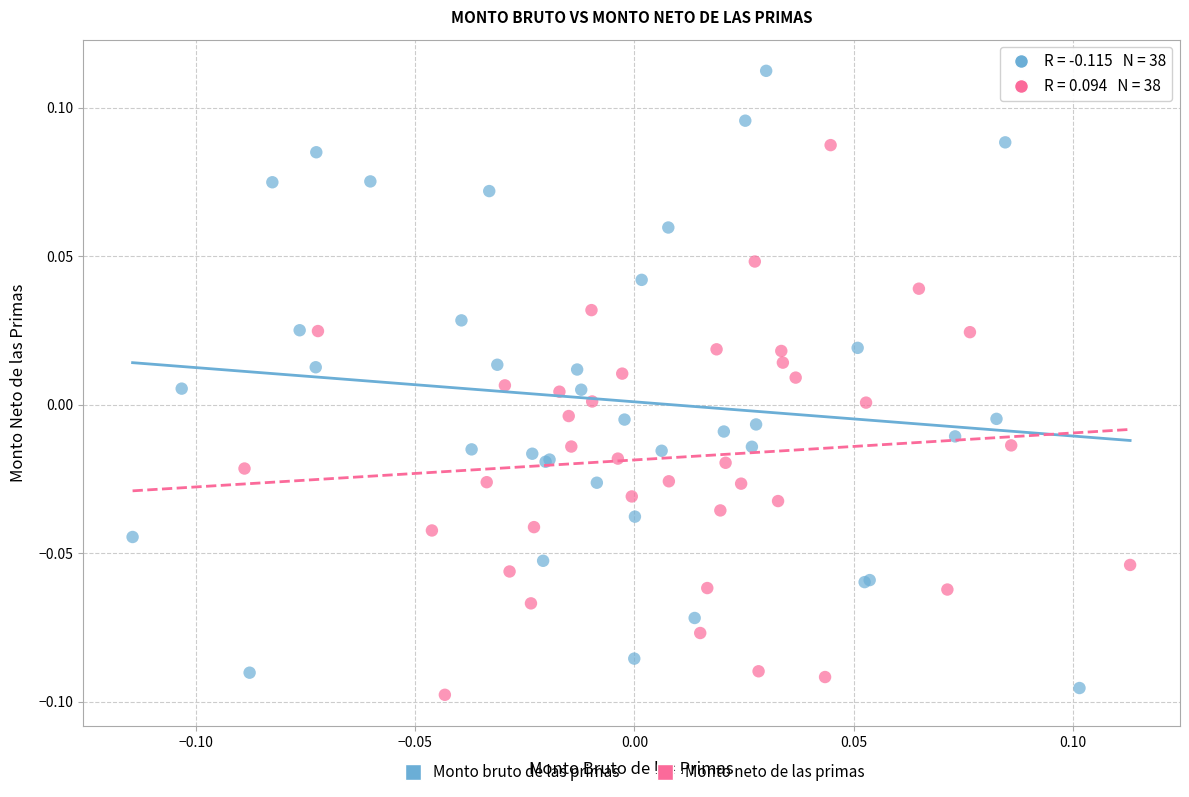

Which series has the largest Y range (max minus min)?

Monto bruto de las primas